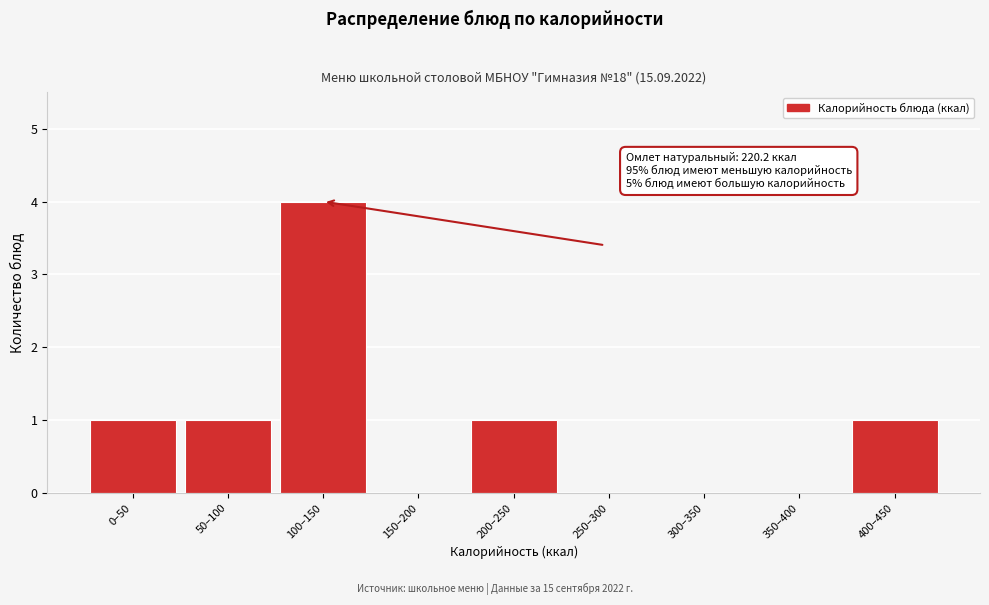

Reading left to right, extract all data points from this chart.

0–50=1	50–100=1	100–150=4	150–200=0	200–250=1	250–300=0	300–350=0	350–400=0	400–450=1